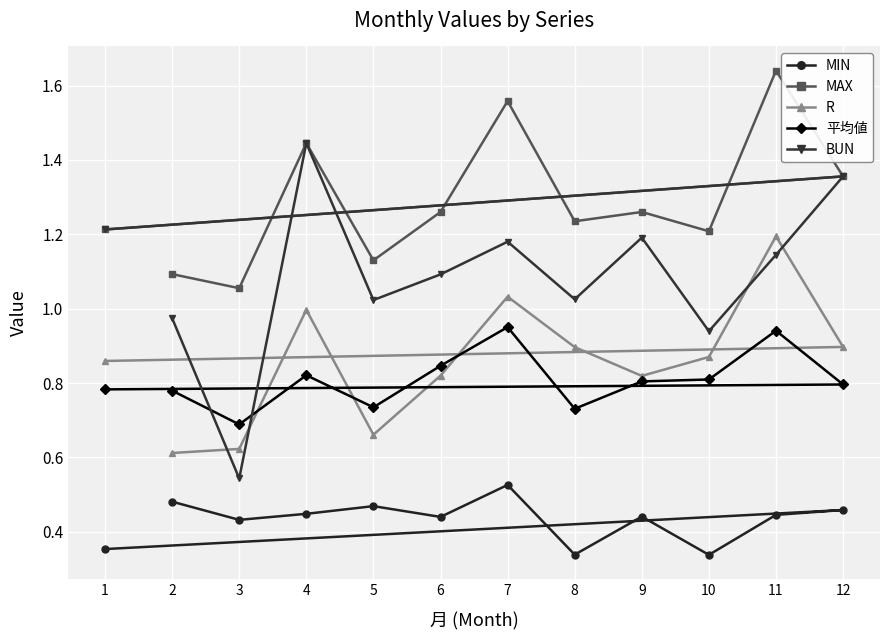

What is the greatest value displayed?

1.6